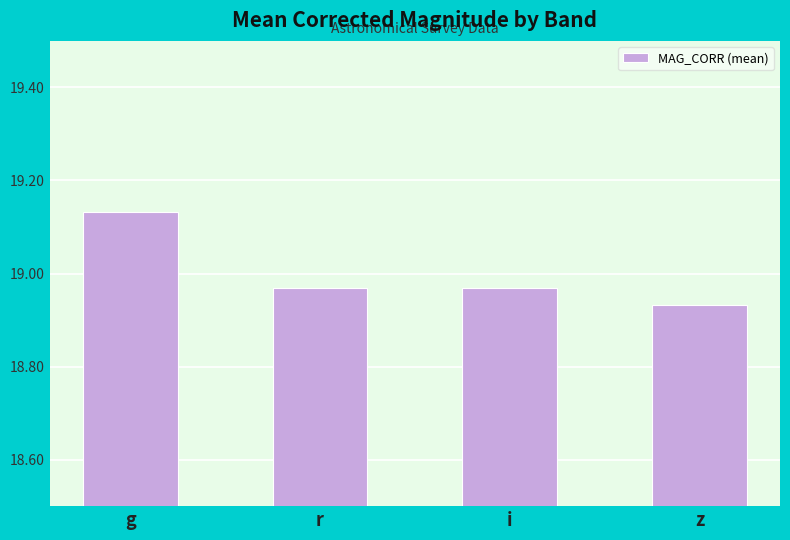

What is the label of the 1st bar from the left?

g